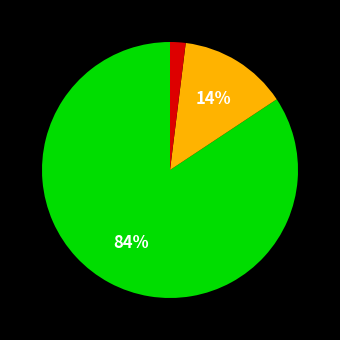

Is there any slice that represents more than half of the pie?

Yes